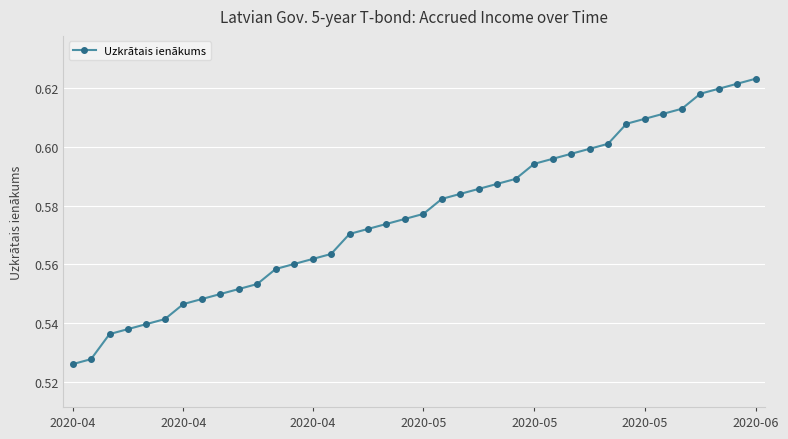

Reading left to right, list all the values displayed in this chart.

0.5	0.5	0.5	0.5	0.5	0.5	0.5	0.5	0.5	0.6	0.6	0.6	0.6	0.6	0.6	0.6	0.6	0.6	0.6	0.6	0.6	0.6	0.6	0.6	0.6	0.6	0.6	0.6	0.6	0.6	0.6	0.6	0.6	0.6	0.6	0.6	0.6	0.6